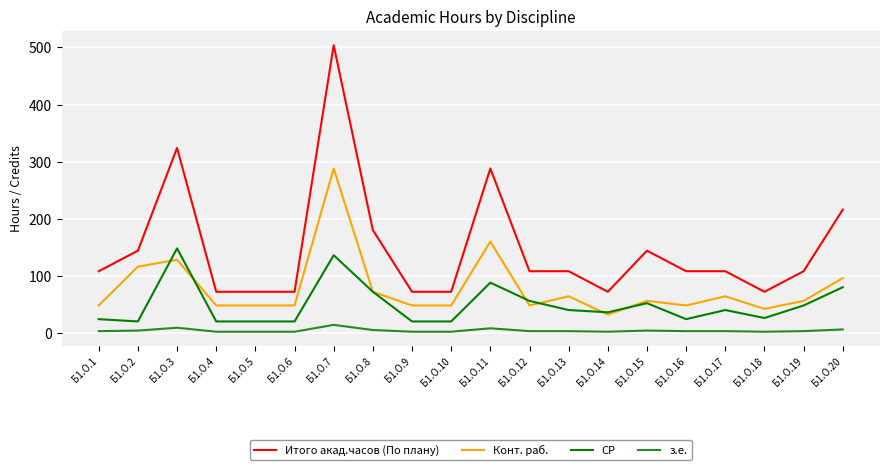

How many distinct data groups are displayed?

4